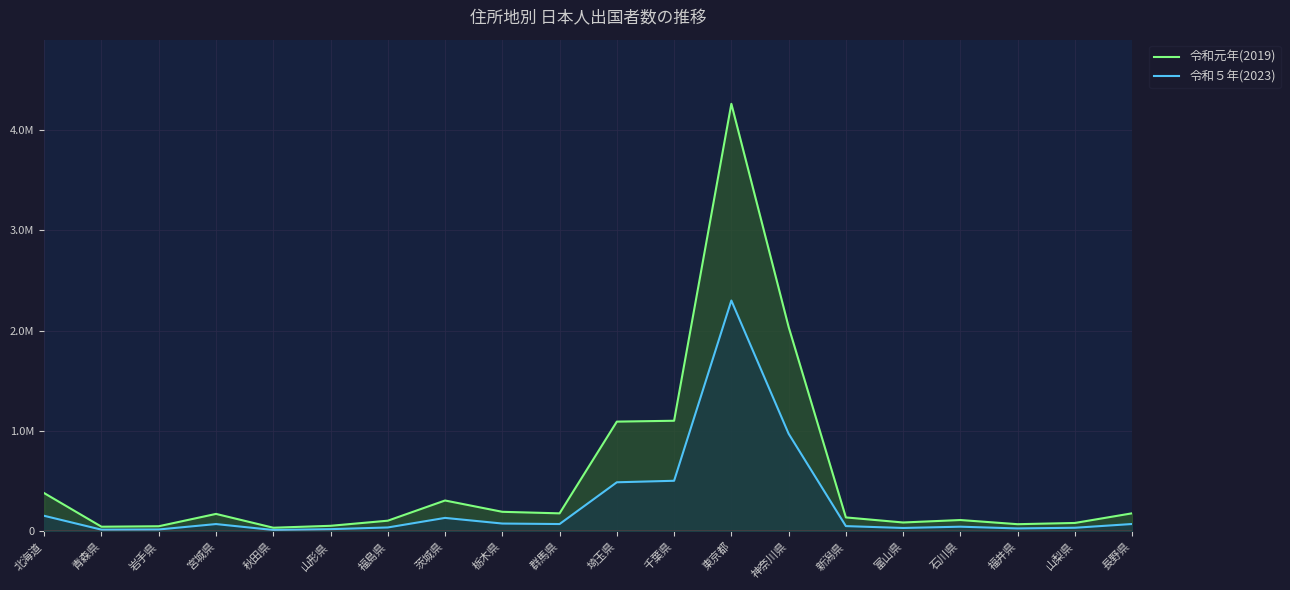

Does the chart display data point markers on the line(s)?

No